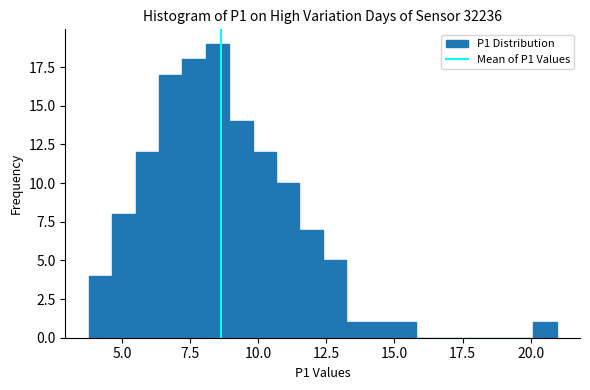

Around what value on the x-axis is the tallest bar? Give the approximate position of its centre, as read against the axis.

8.5